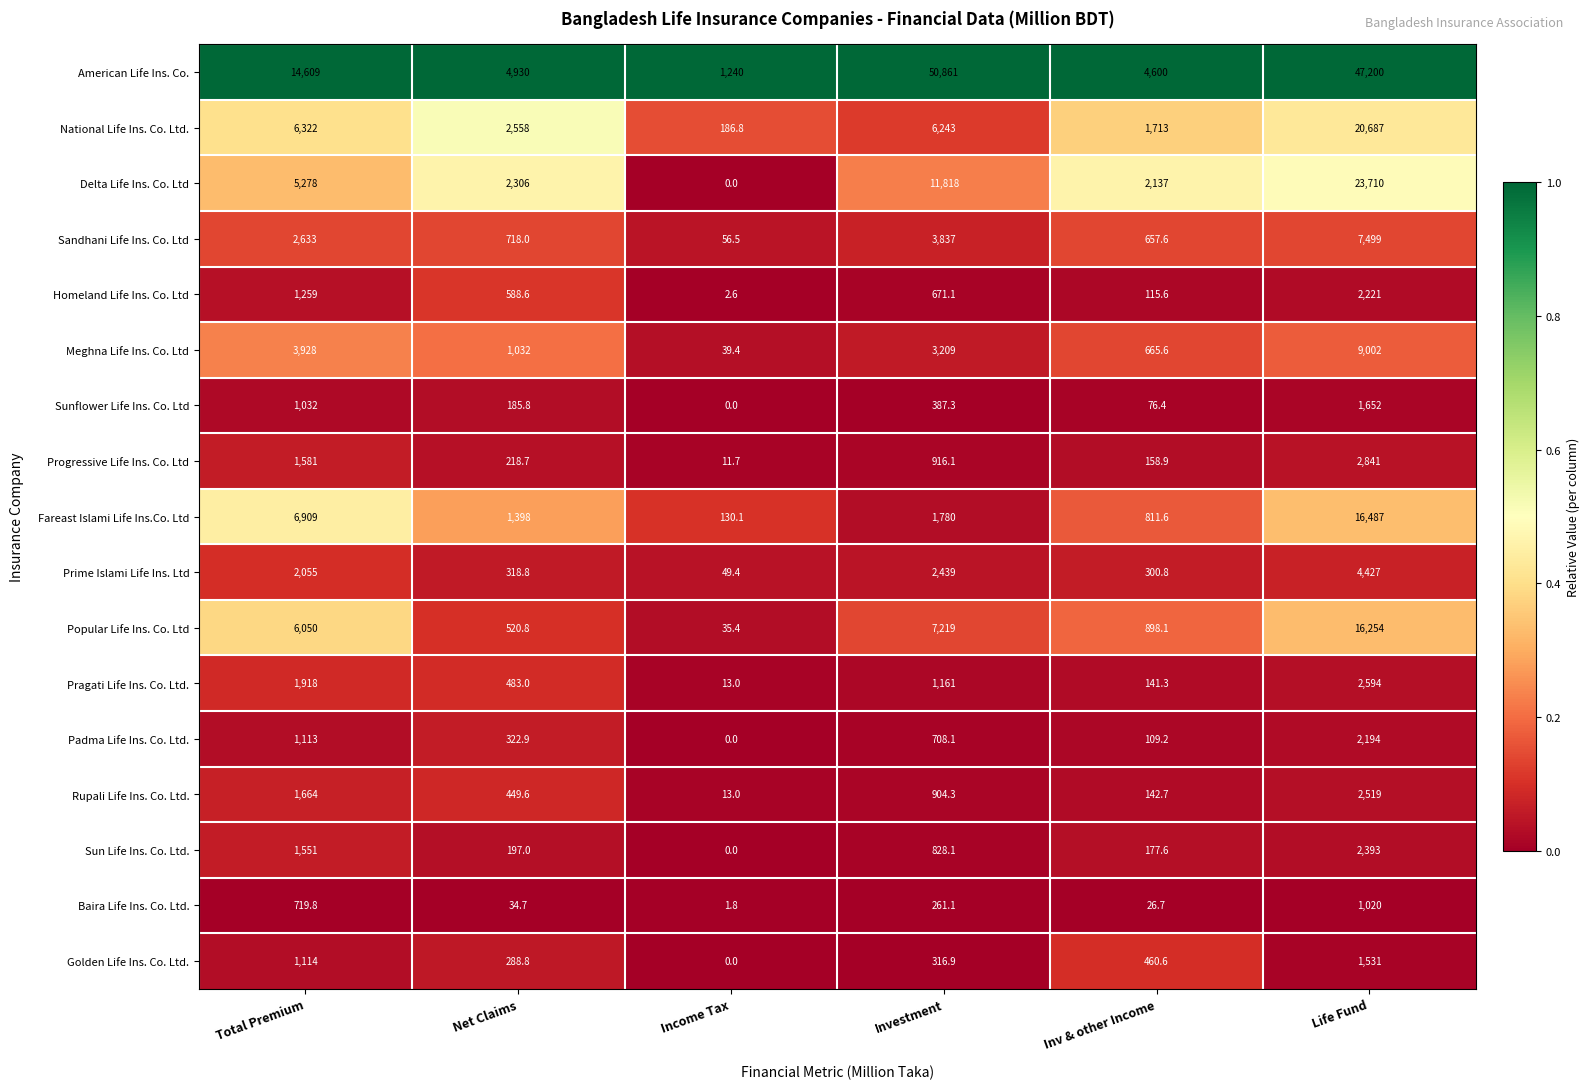

What is the difference between the highest and lowest values at Inv & other Income?

4573.3